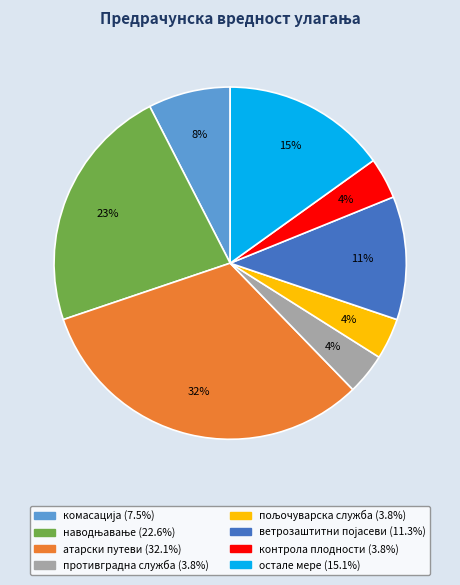

To the nearest percent, what is the difference between the largest and smallest slice percentages?

28%